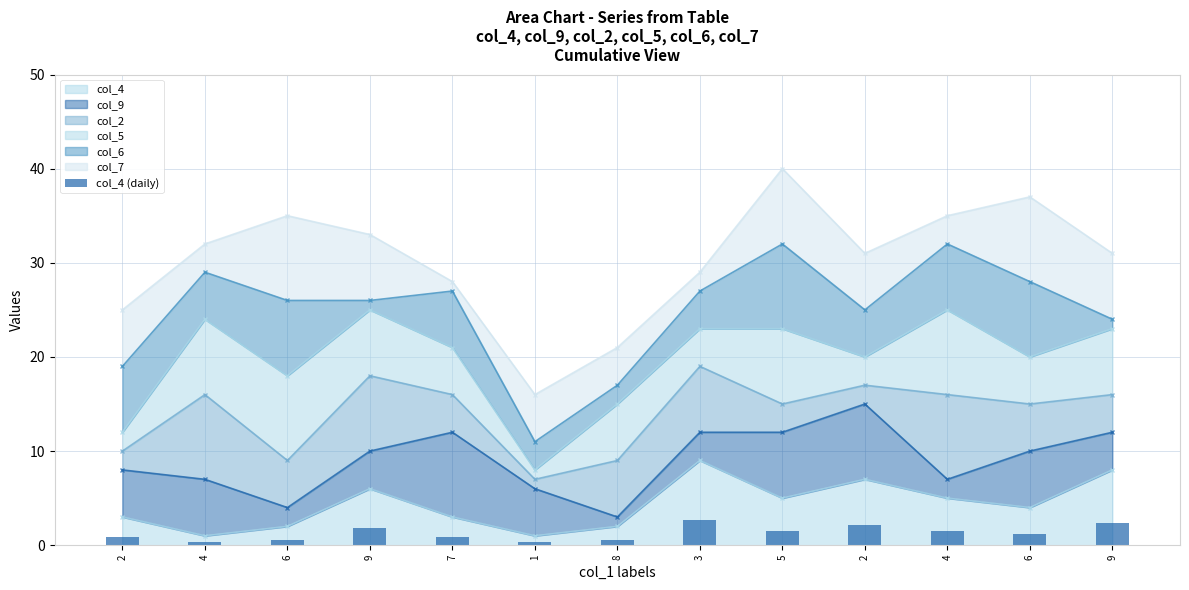

True or false: the data shows 0.3 at 1.

True